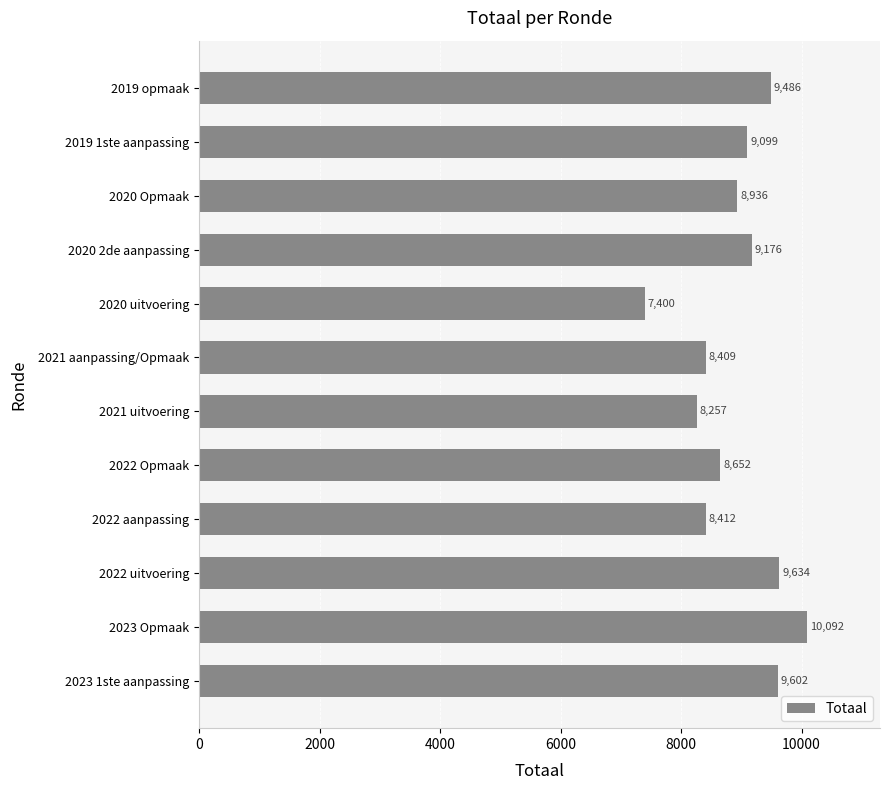

What is the minimum value shown in the chart?

7400